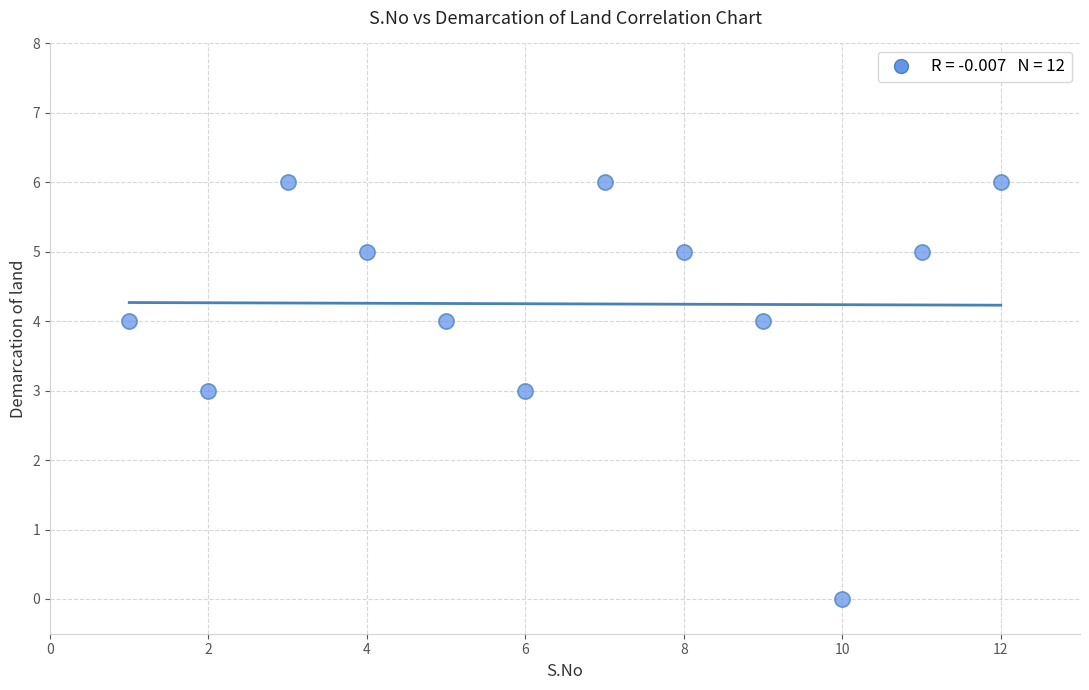

What is the average X value?

6